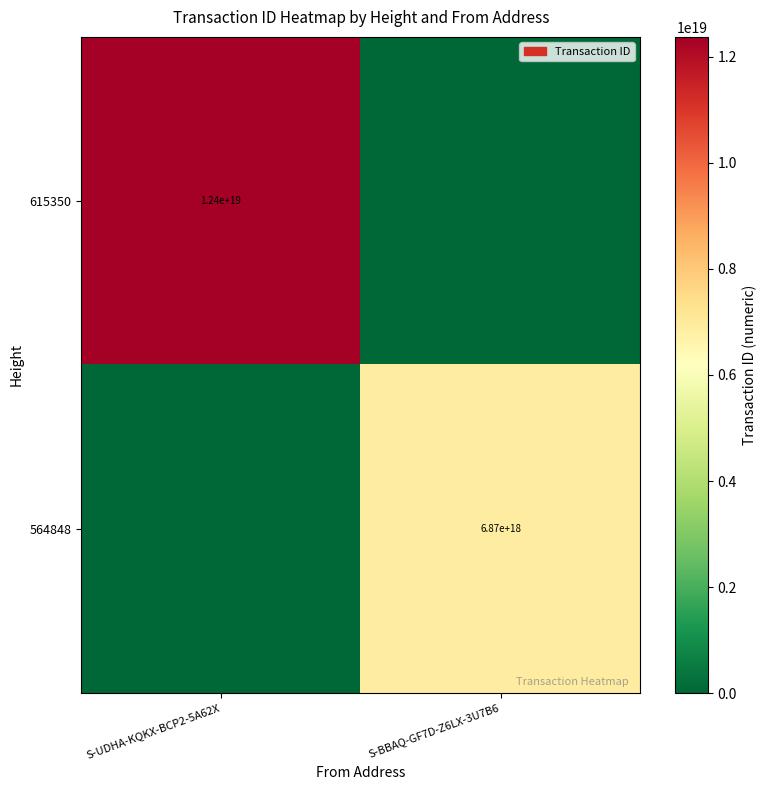

True or false: 564848 has a value of 10909180766566340608 at S-BBAQ-GF7D-Z6LX-3U7B6.

False